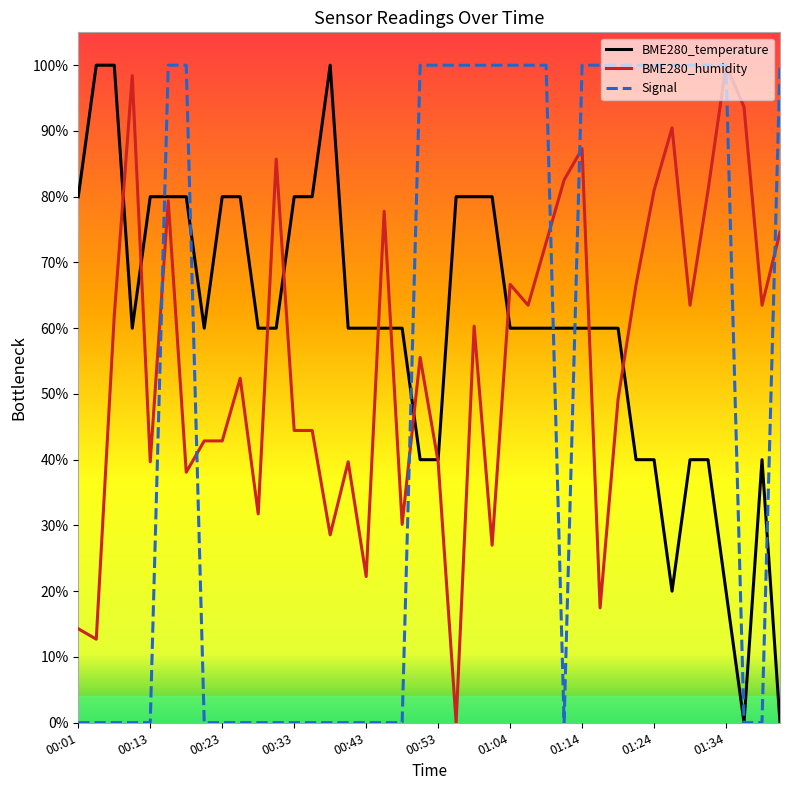

What are all the series names shown in the legend?

BME280_temperature, BME280_humidity, Signal